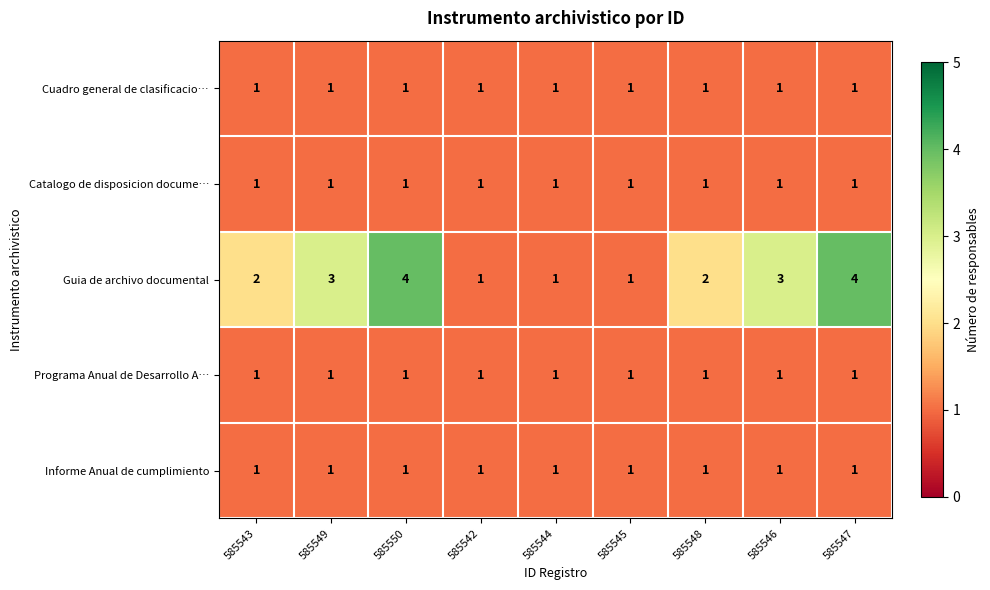

What is the sum of all Cuadro general de clasificacio… values?

9